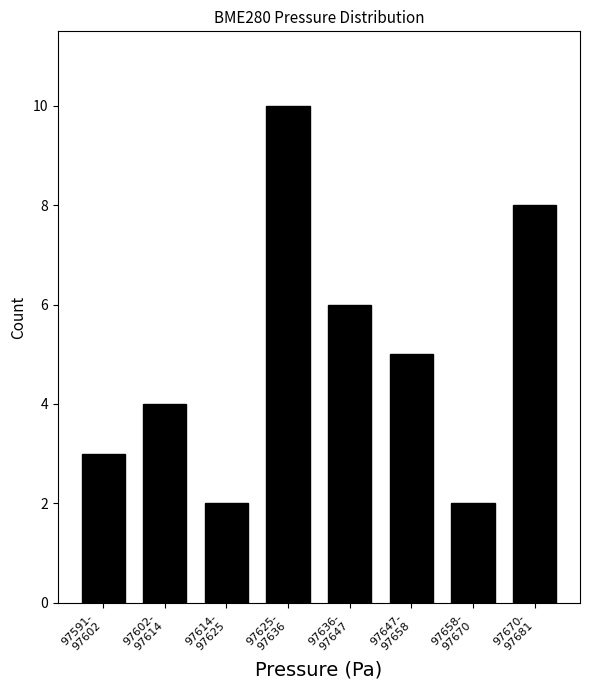

Reading left to right, what are all the values shown in this chart?

3	4	2	10	6	5	2	8